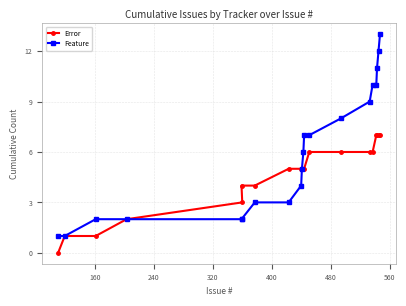

True or false: Error and Feature intersect in this chart.

False